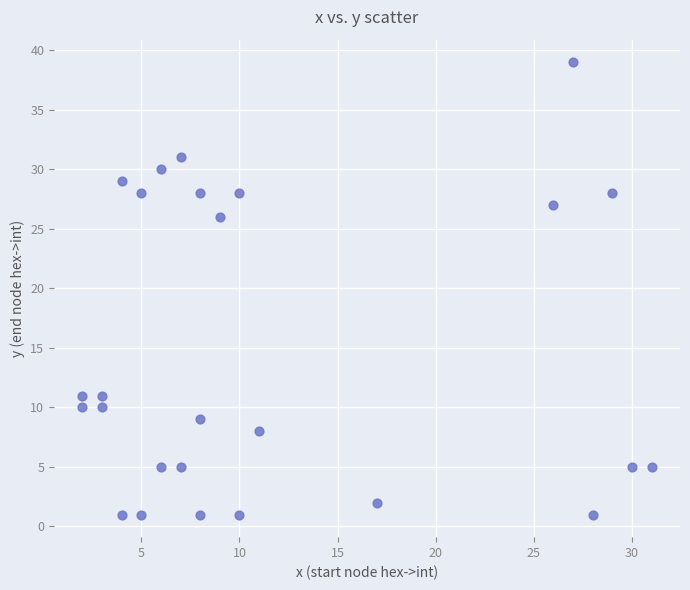

What is the range of Y values (max minus min)?

38